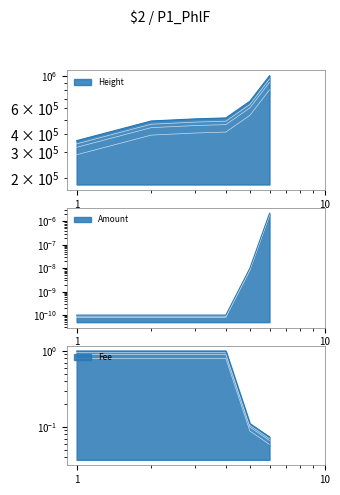

At 2018-07-25, list the series in order from smallest to largest.

Amount, Fee, Height